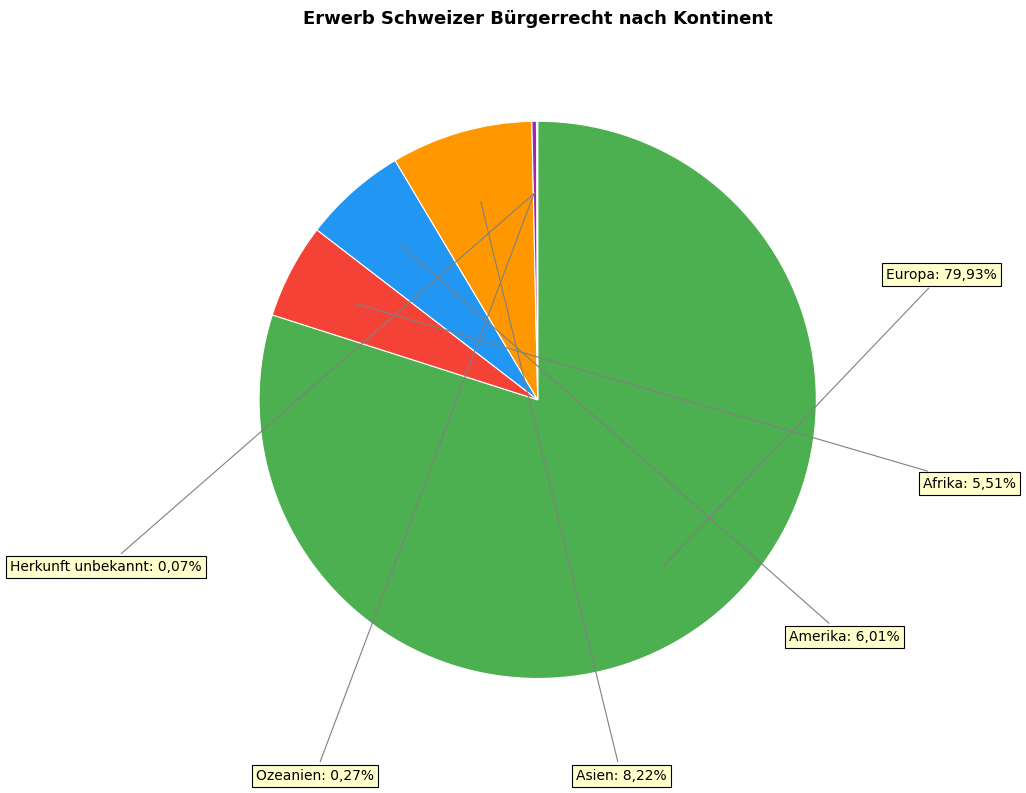

Count the number of slices in the pie.

6